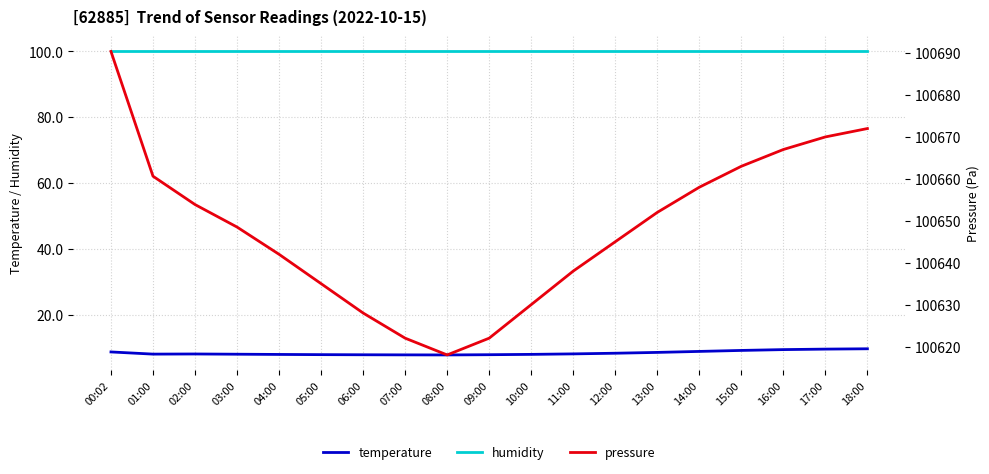

The value of pressure at 06:00 is 154110.0. True or false?

False